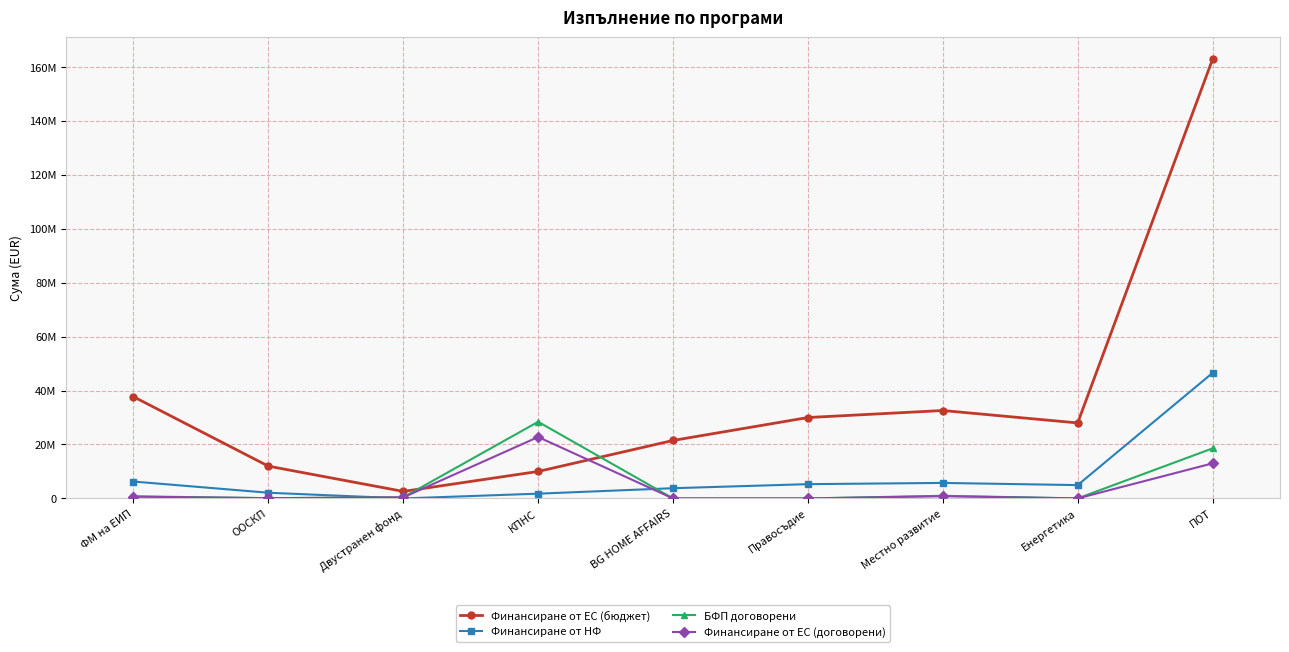

At which label does Финансиране от ЕС (договорени) reach its peak?

КПНС